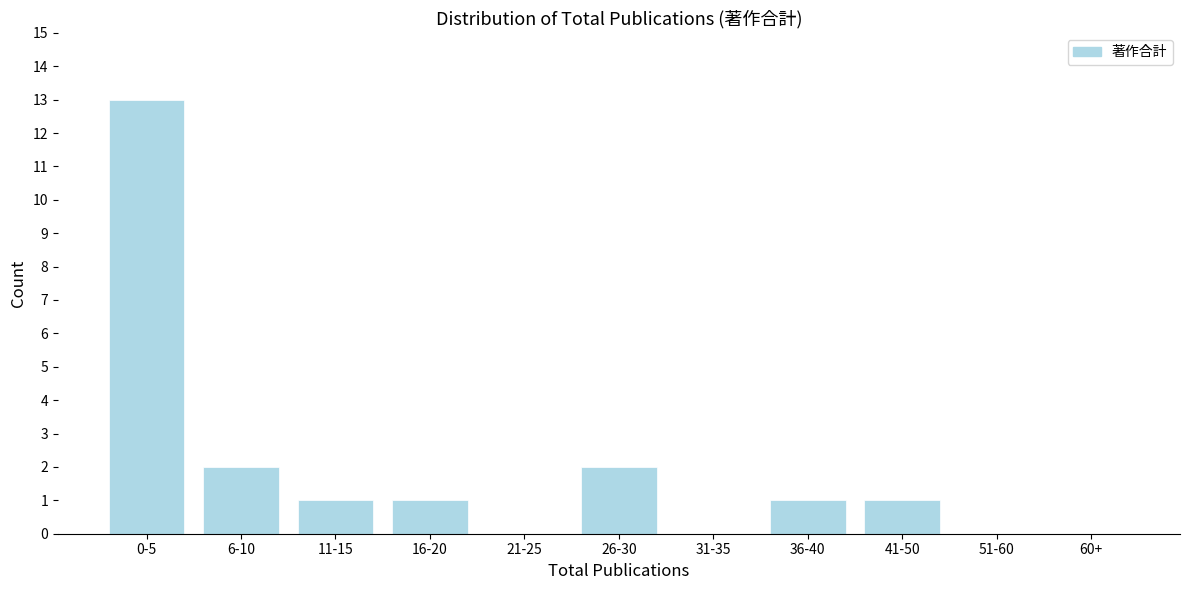

Reading right to left, what are all the values shown in this chart?

60+=0	51-60=0	41-50=1	36-40=1	31-35=0	26-30=2	21-25=0	16-20=1	11-15=1	6-10=2	0-5=13